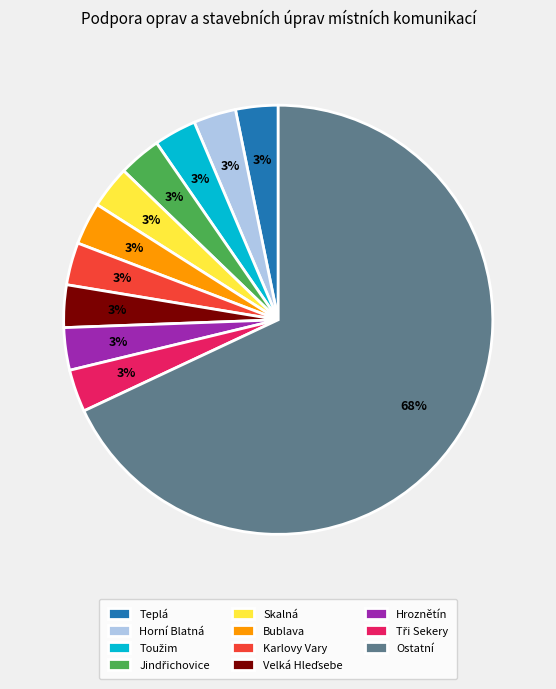

Which category accounts for the majority?

Ostatní